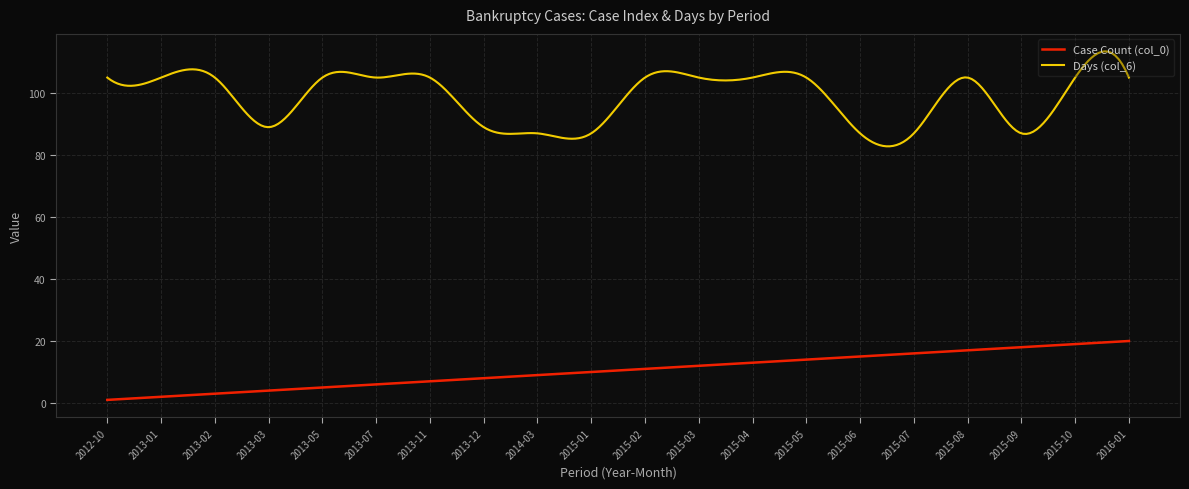

True or false: Case Count (col_0) and Days (col_6) cross at least once.

False